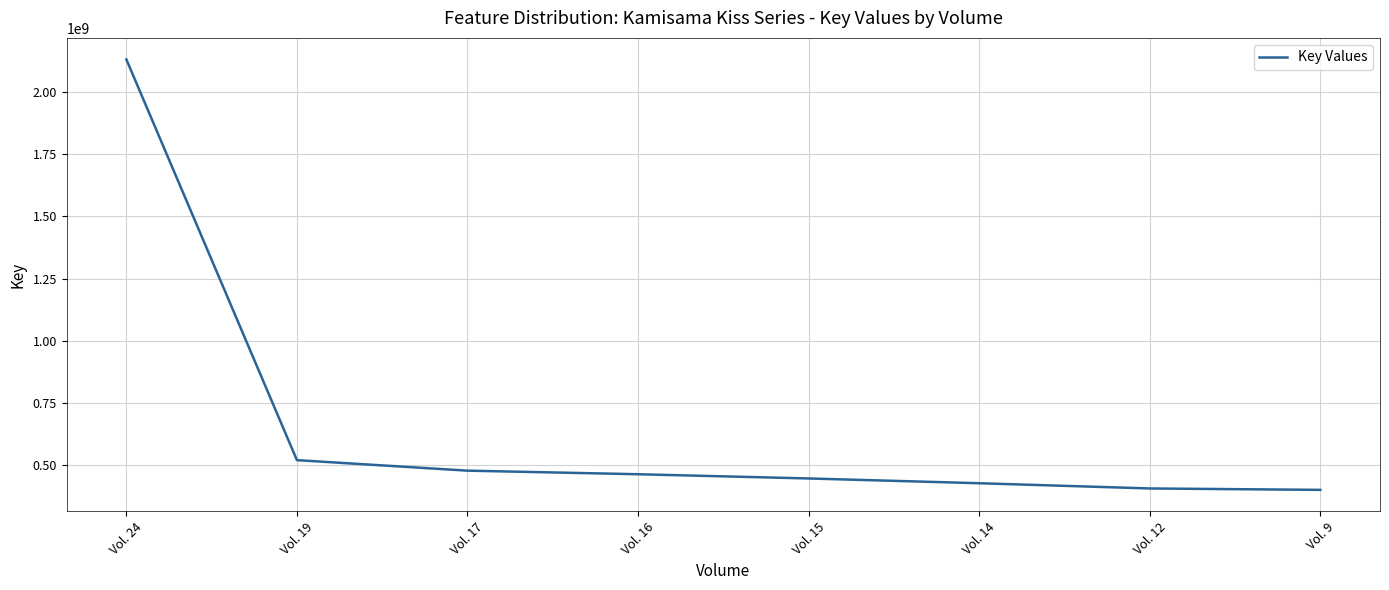

How many distinct data groups are displayed?

1